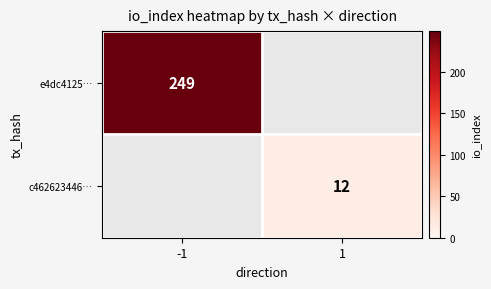

The value of e4dc4125… at -1 is 437. True or false?

False